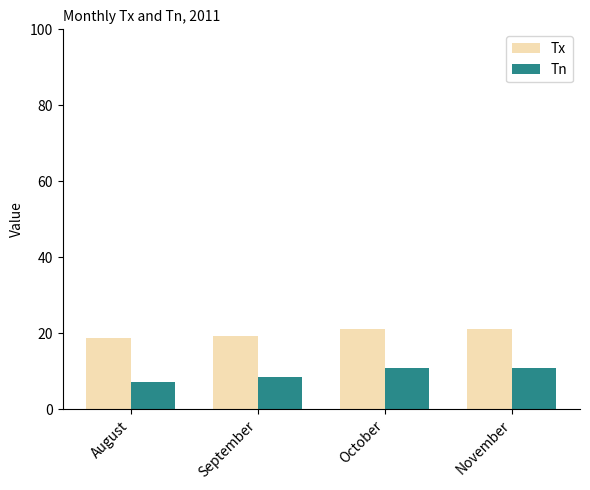

Which series changed the most between August and November?

Tn